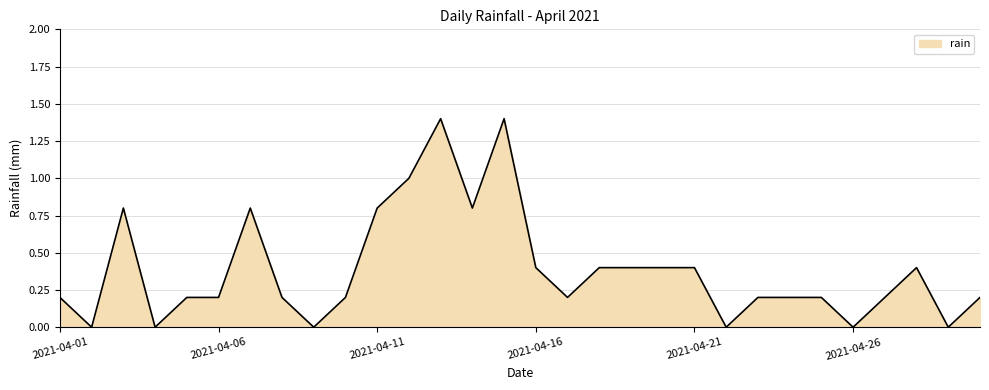

What is the maximum value shown in the chart?

1.4